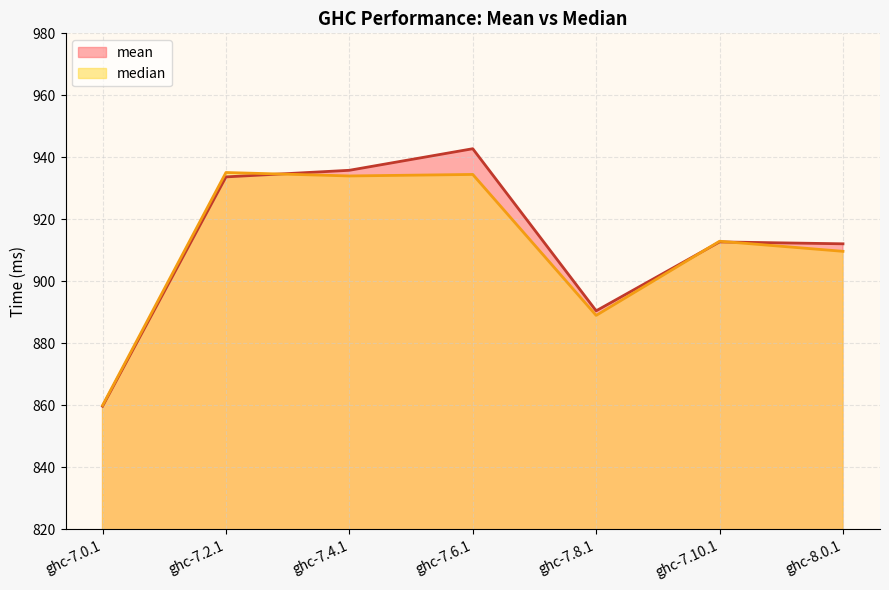

Which series has the largest total across all categories?

mean